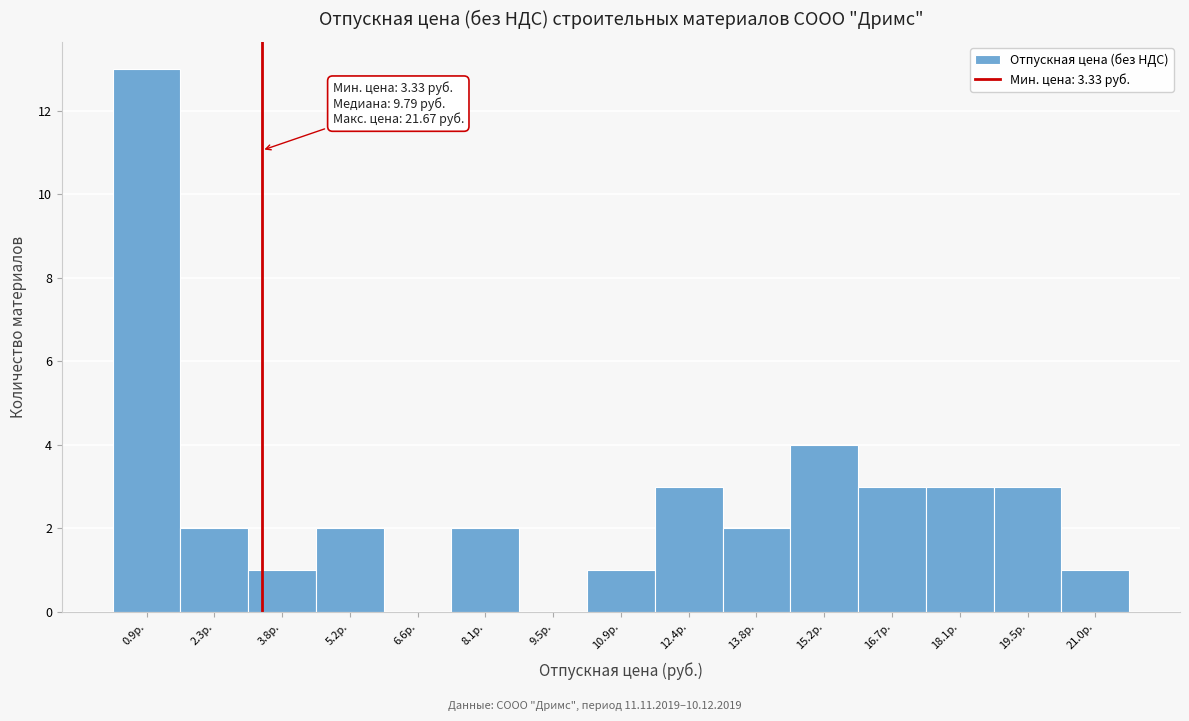

Over which range of the x-axis is the bar tallest?

0.2 to 1.6